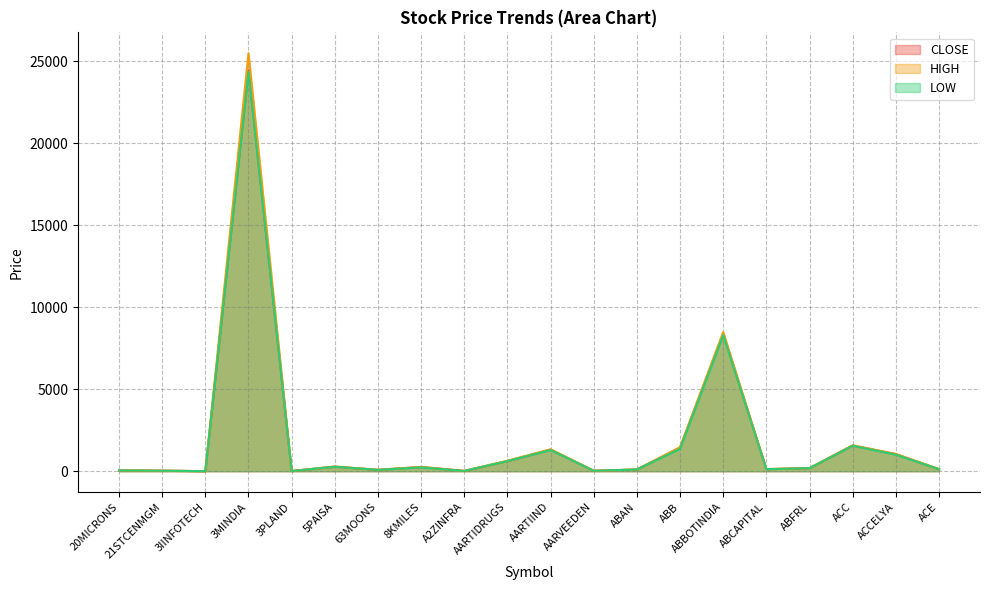

Is it true that CLOSE equals 3.9 at 3IINFOTECH?

True